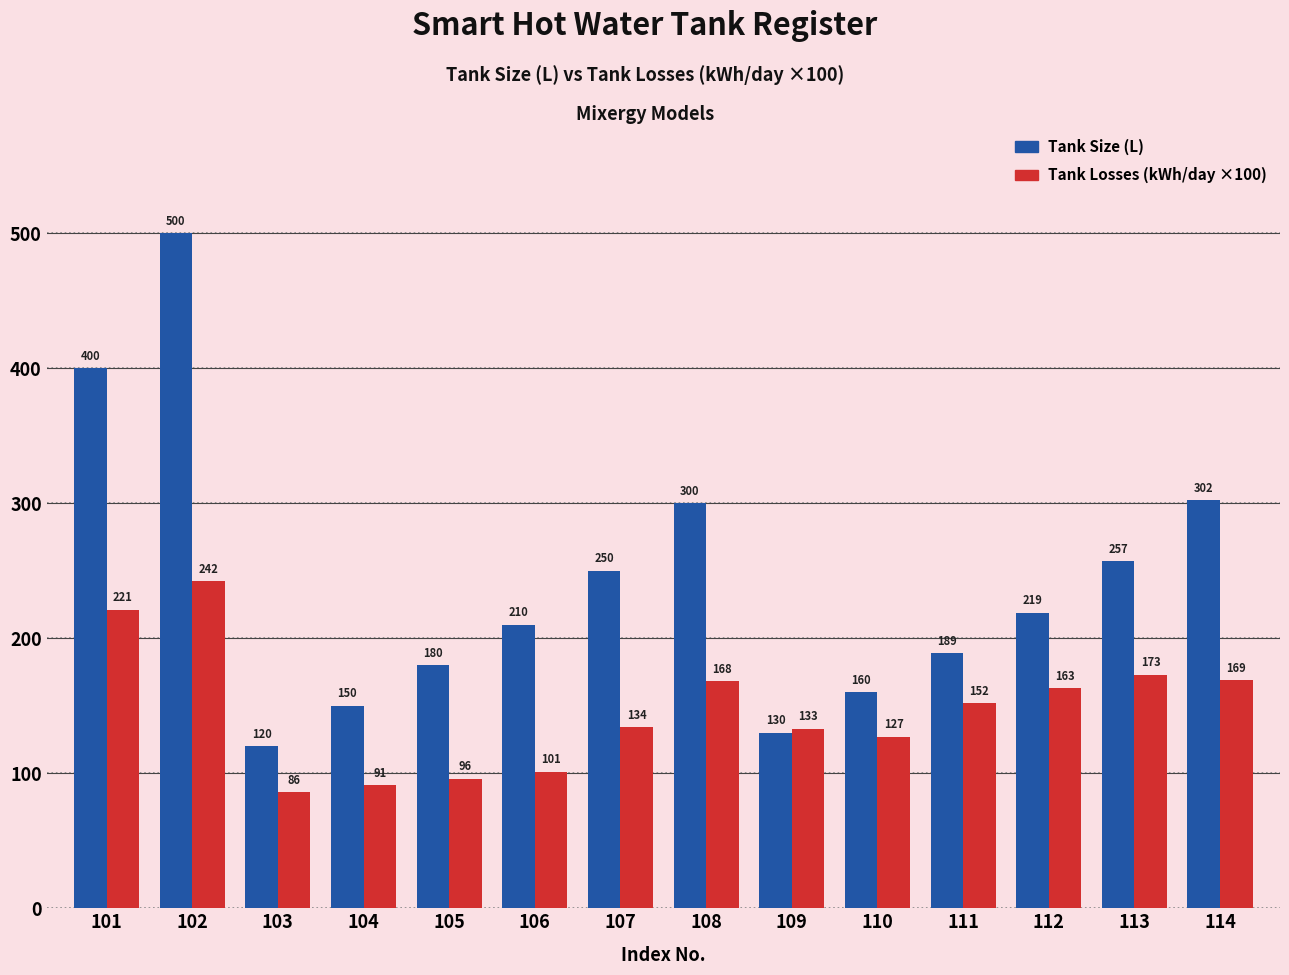

What are all the series names shown in the legend?

Tank Size (L), Tank Losses (kWh/day ×100)